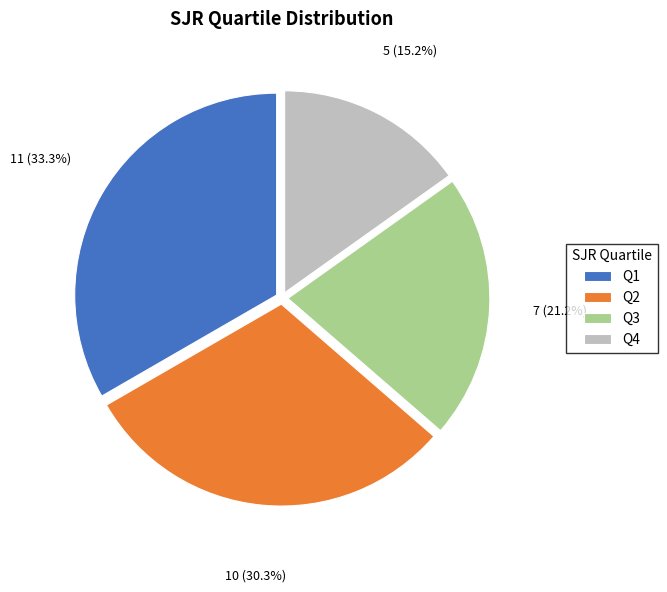

Which has a higher value, Q2 or Q3?

Q2